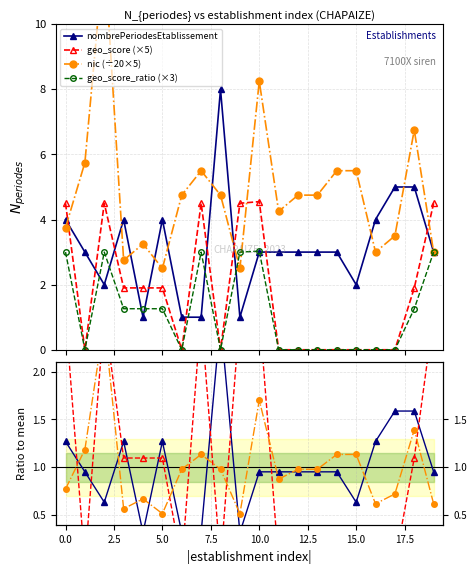

True or false: geo_score_ratio (×3) and geo_score (×5) intersect in this chart.

False